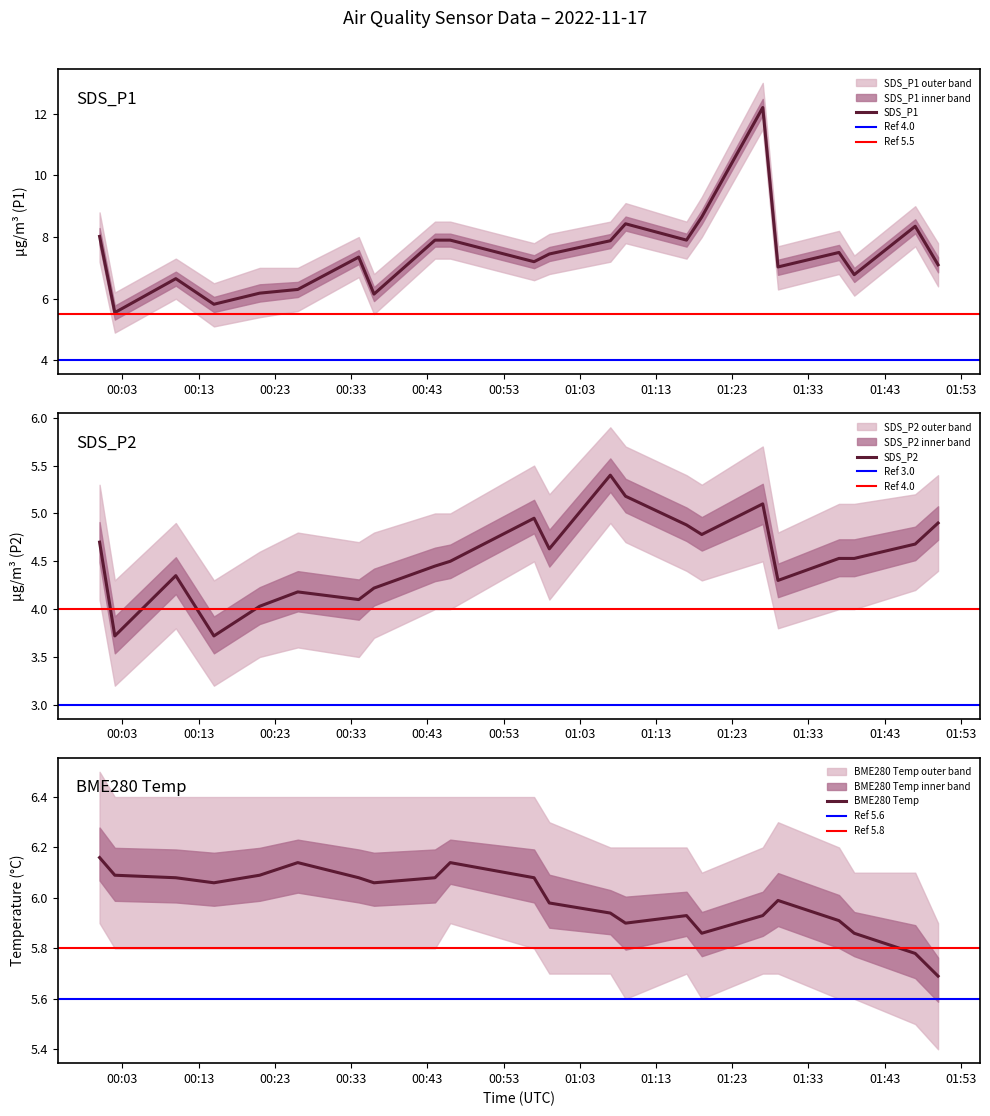

Reading right to left, list all the values displayed in this chart.

SDS_P1: 2022/11/17 01:50=7.1	2022/11/17 01:39=6.8	2022/11/17 01:29=7.0	2022/11/17 01:19=8.7	2022/11/17 01:09=8.4	2022/11/17 00:59=7.5	2022/11/17 00:46=7.9	2022/11/17 00:36=6.2	2022/11/17 00:26=6.3	2022/11/17 00:15=5.8	2022/11/17 00:02=5.5	2022/11/17 01:47=8.3	2022/11/17 01:37=7.5	2022/11/17 01:27=12.2	2022/11/17 01:17=7.9	2022/11/17 01:07=7.9	2022/11/17 00:57=7.2	2022/11/17 00:44=7.9	2022/11/17 00:34=7.3	2022/11/17 00:21=6.2	2022/11/17 00:10=6.7	2022/11/17 00:00=8.0
SDS_P2: 2022/11/17 01:50=4.9	2022/11/17 01:39=4.5	2022/11/17 01:29=4.3	2022/11/17 01:19=4.8	2022/11/17 01:09=5.2	2022/11/17 00:59=4.6	2022/11/17 00:46=4.5	2022/11/17 00:36=4.2	2022/11/17 00:26=4.2	2022/11/17 00:15=3.7	2022/11/17 00:02=3.7	2022/11/17 01:47=4.7	2022/11/17 01:37=4.5	2022/11/17 01:27=5.1	2022/11/17 01:17=4.9	2022/11/17 01:07=5.4	2022/11/17 00:57=5.0	2022/11/17 00:44=4.5	2022/11/17 00:34=4.1	2022/11/17 00:21=4.0	2022/11/17 00:10=4.3	2022/11/17 00:00=4.7
BME280_temperature: 2022/11/17 01:50=5.7	2022/11/17 01:39=5.9	2022/11/17 01:29=6.0	2022/11/17 01:19=5.9	2022/11/17 01:09=5.9	2022/11/17 00:59=6.0	2022/11/17 00:46=6.1	2022/11/17 00:36=6.1	2022/11/17 00:26=6.1	2022/11/17 00:15=6.1	2022/11/17 00:02=6.1	2022/11/17 01:47=5.8	2022/11/17 01:37=5.9	2022/11/17 01:27=5.9	2022/11/17 01:17=5.9	2022/11/17 01:07=5.9	2022/11/17 00:57=6.1	2022/11/17 00:44=6.1	2022/11/17 00:34=6.1	2022/11/17 00:21=6.1	2022/11/17 00:10=6.1	2022/11/17 00:00=6.2